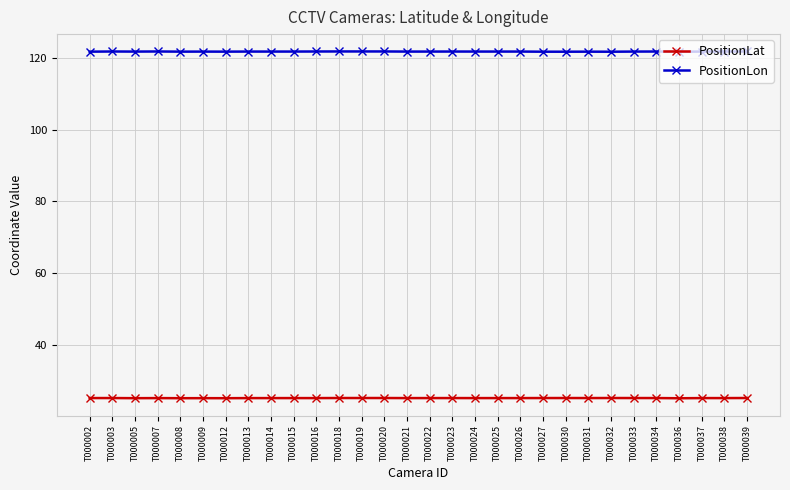

What is the spread (max minus min) of values at T000014?

96.6